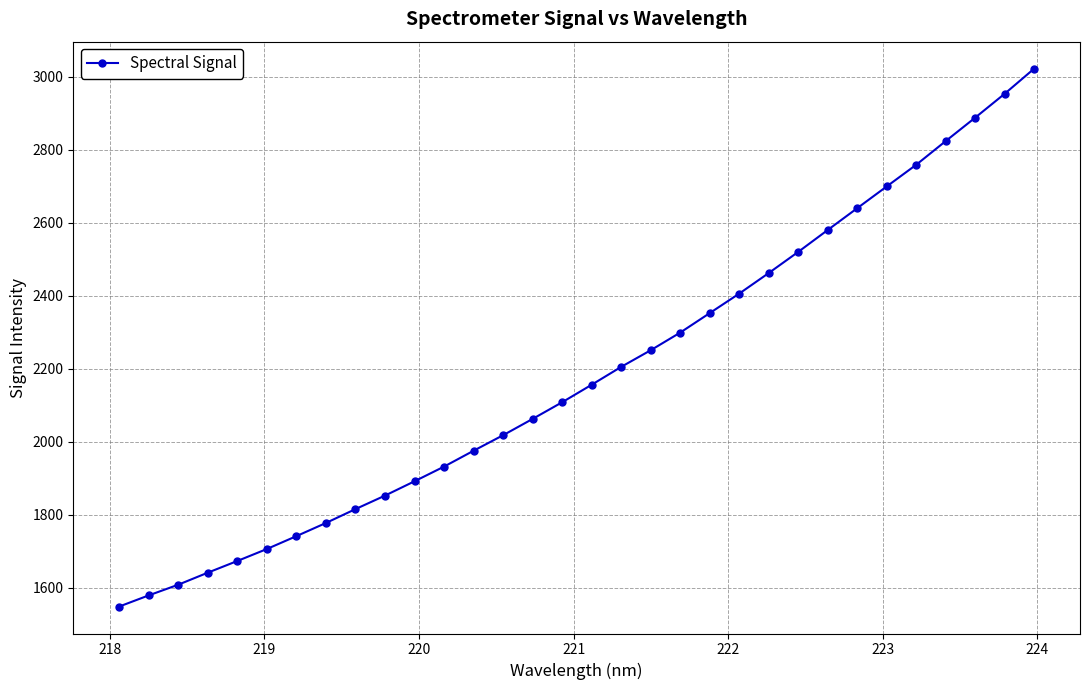

What is the smallest value displayed?

1549.0